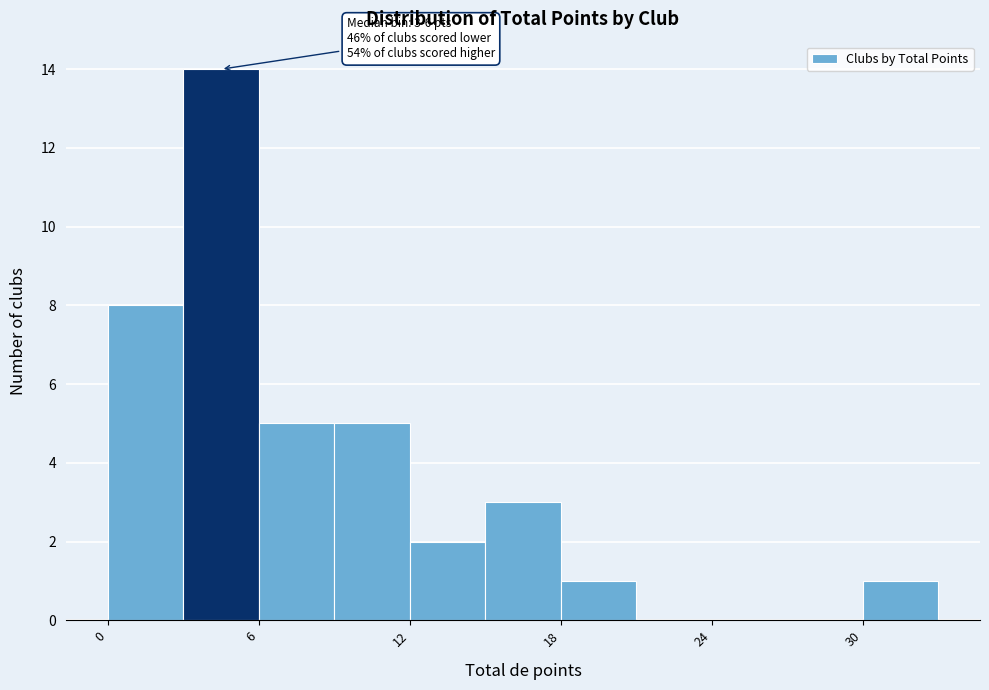

Read against the x-axis, roughly where is the centre of the tallest bar?

5